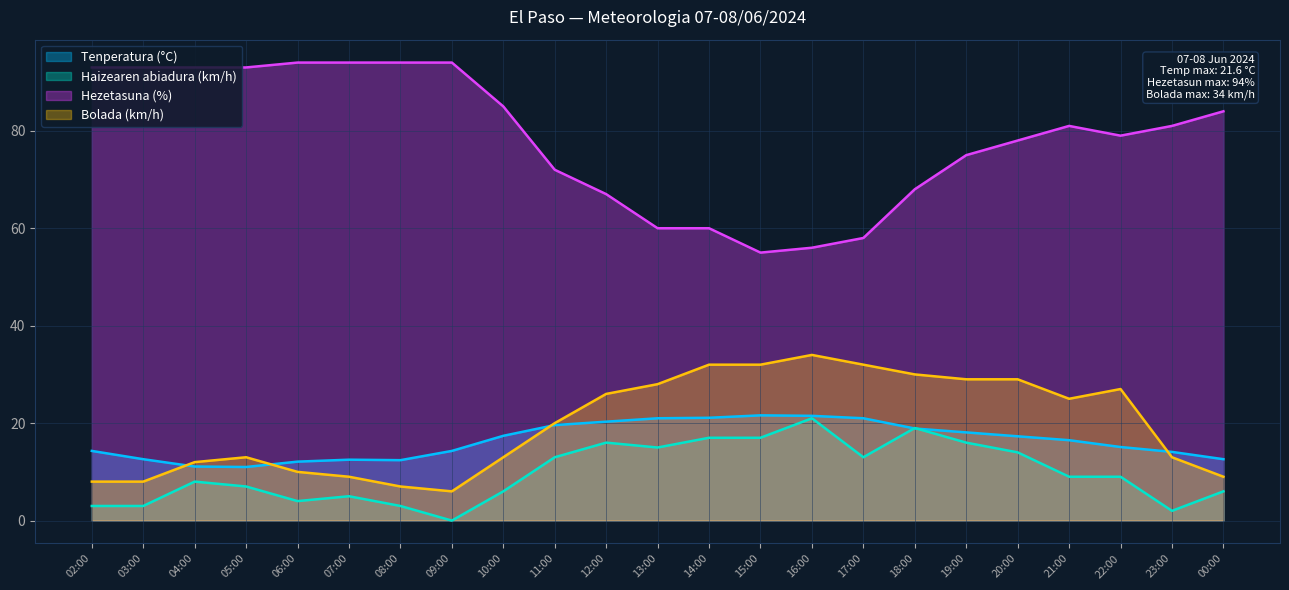

Which series has the widest spread of values?

Hezetasuna (%)